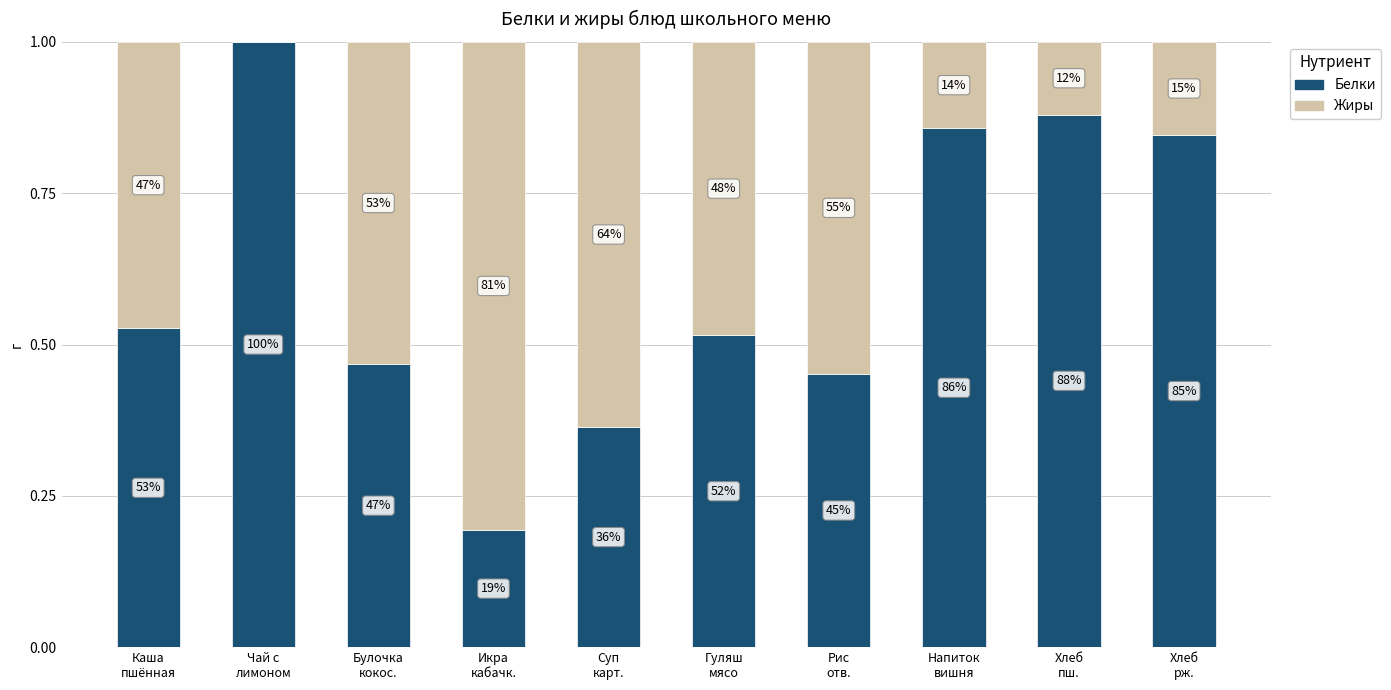

Are the bars grouped side by side (vs. stacked)?

No